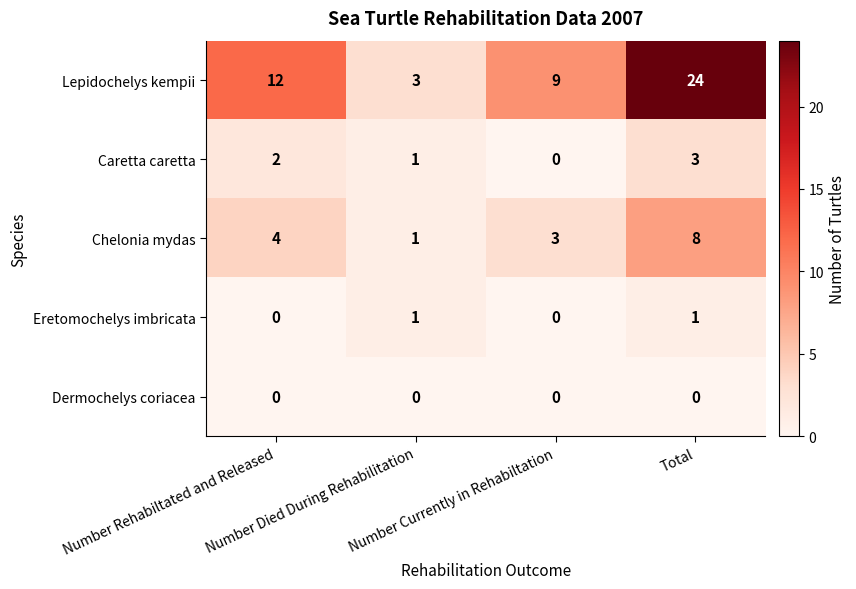

What is the difference between the maximum and minimum values in the Lepidochelys kempii series?

21